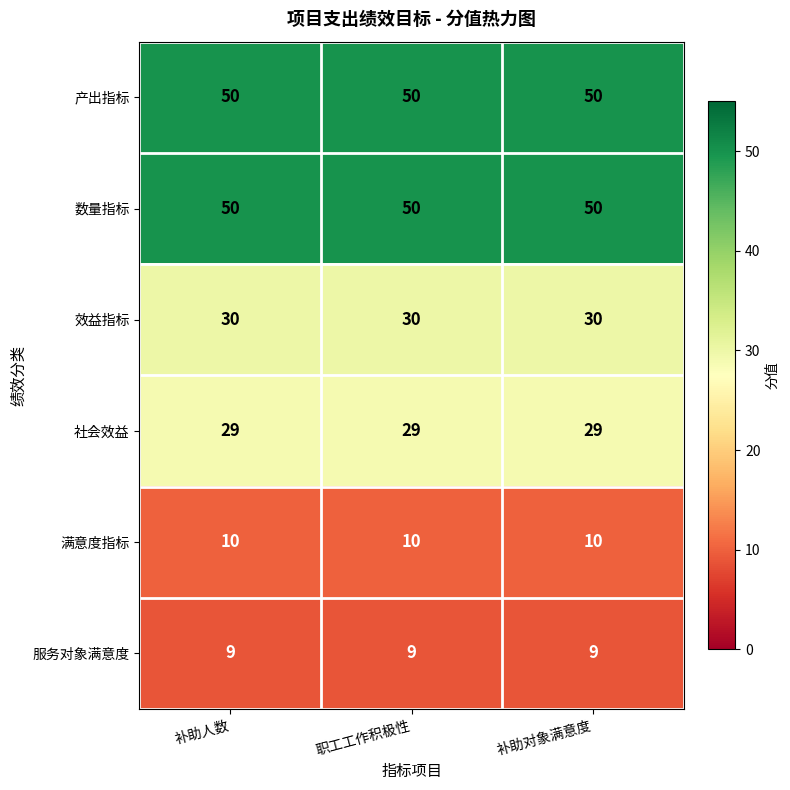

At how many categories does at least one series exceed 46?

3